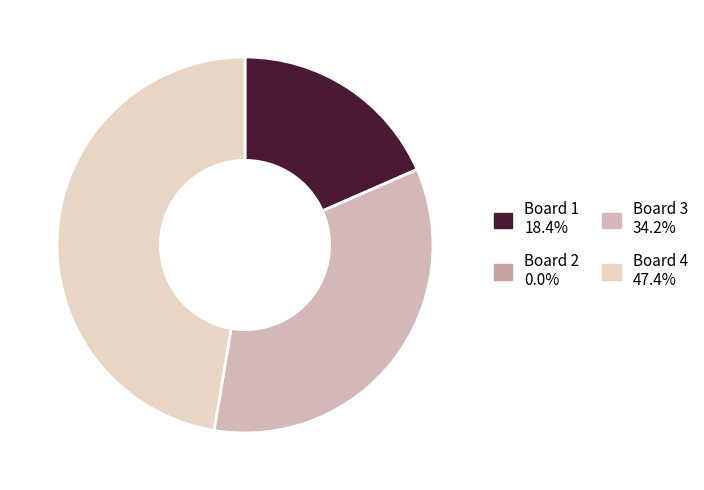

To the nearest percent, what is the average slice percentage?

25%